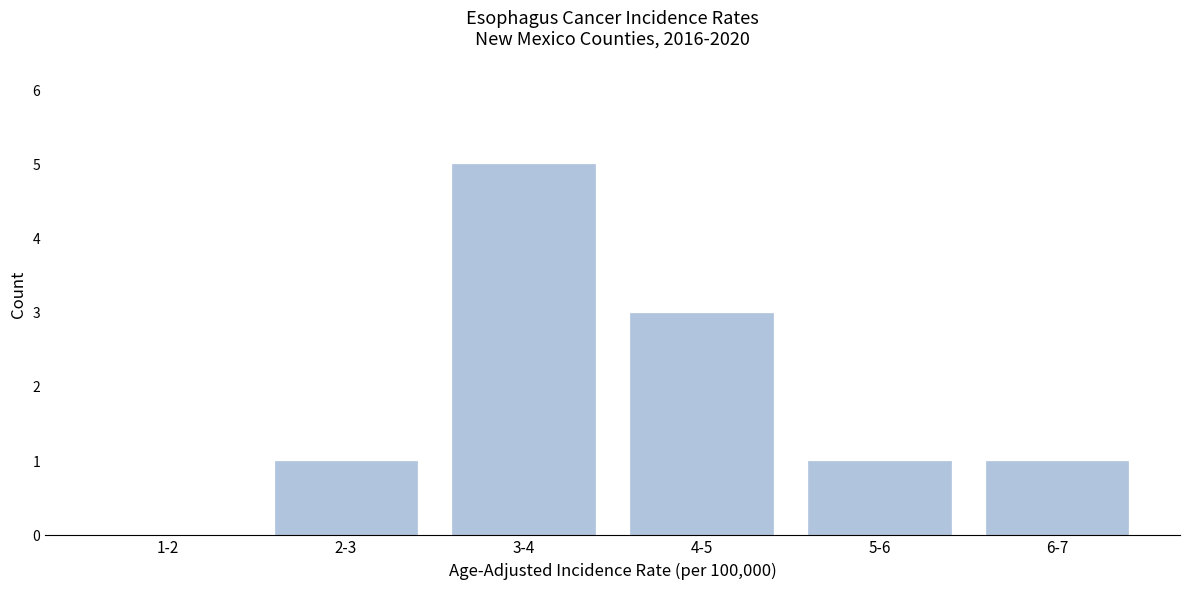

Reading right to left, extract all data points from this chart.

6-7=1	5-6=1	4-5=3	3-4=5	2-3=1	1-2=0